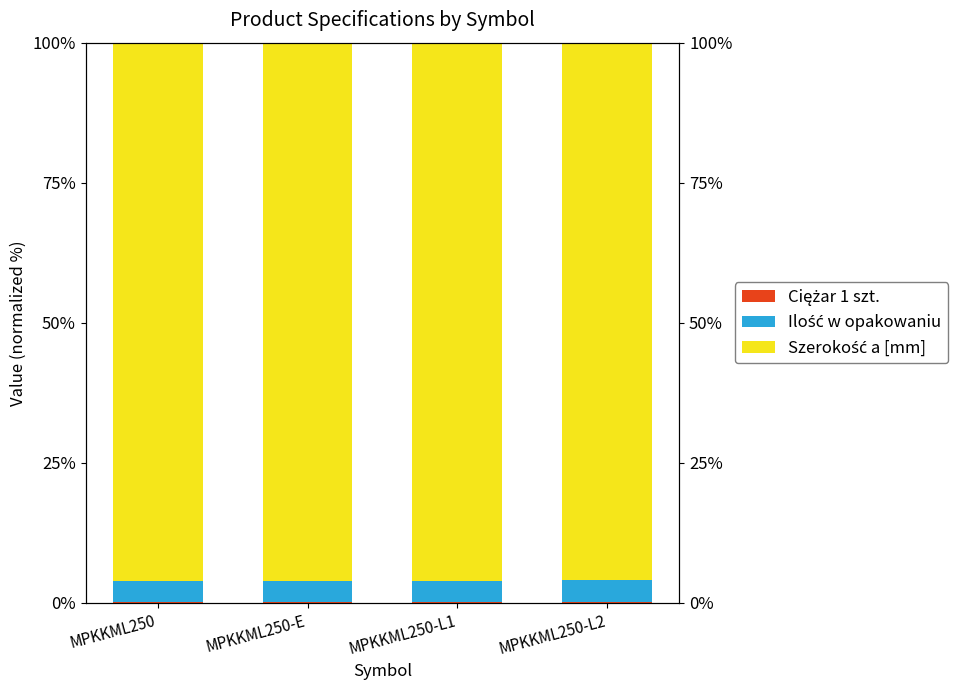

Rank the categories by Ciężar 1 szt. value from lowest to highest.

MPKKML250, MPKKML250-E, MPKKML250-L1, MPKKML250-L2